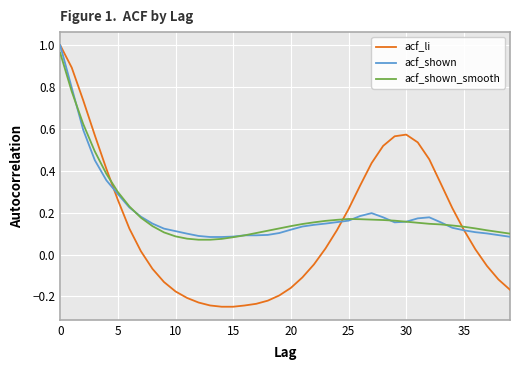

At which label does acf_shown_smooth reach its minimum?

12